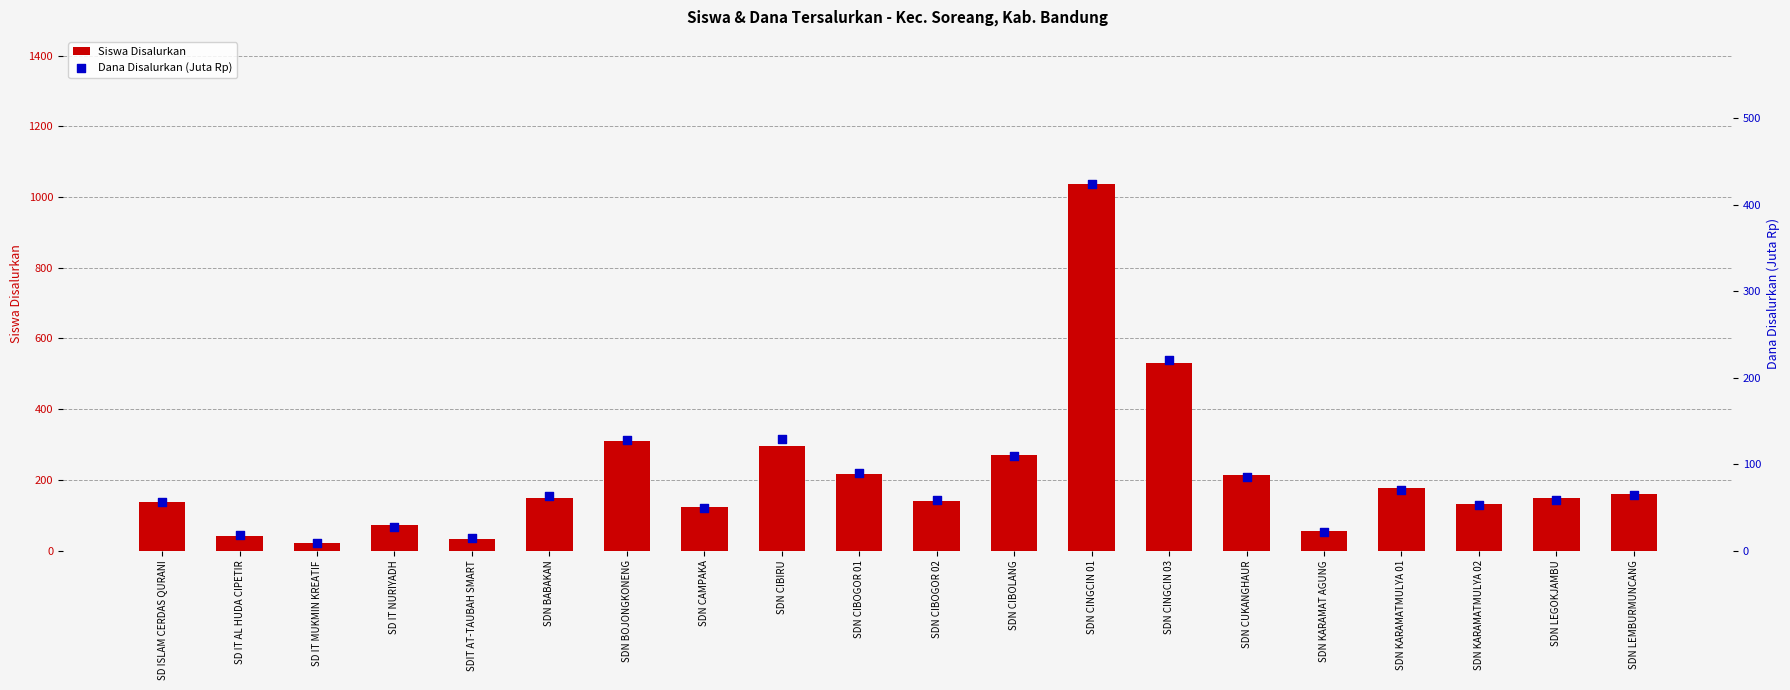

Which series contains the highest Y value?

Siswa Disalurkan